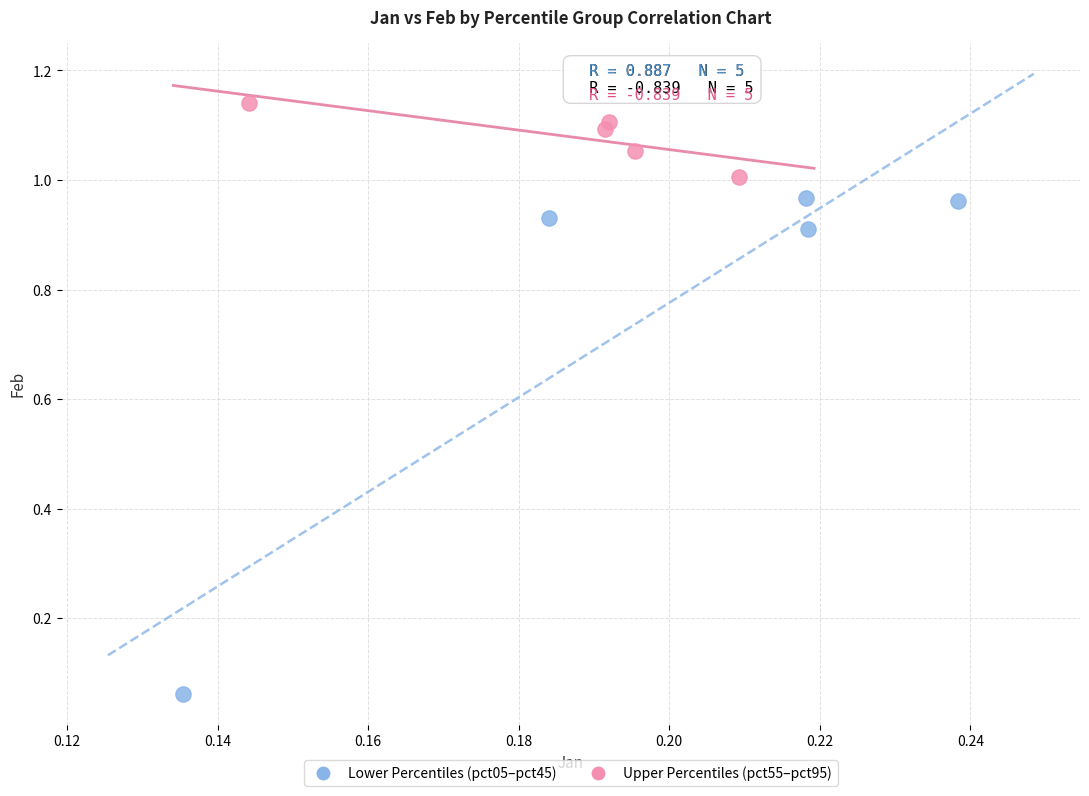

Which series contains the lowest Y value?

Lower Percentiles (pct05–pct45)